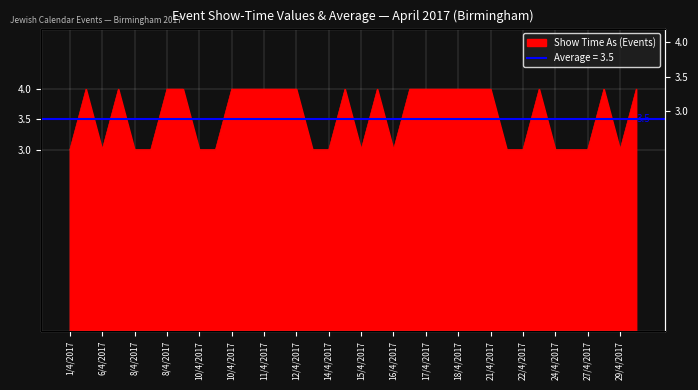

The value at 11/4/2017 is 4. True or false?

True